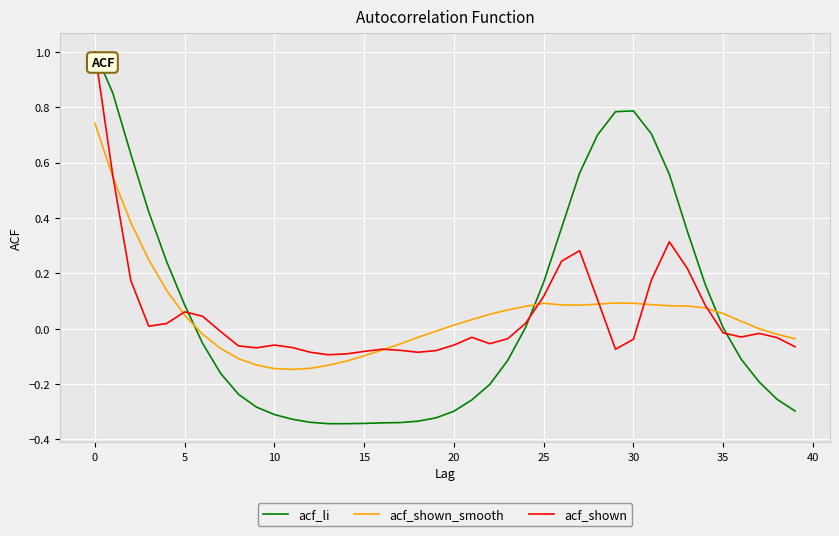

Which series has the widest spread of values?

acf_li